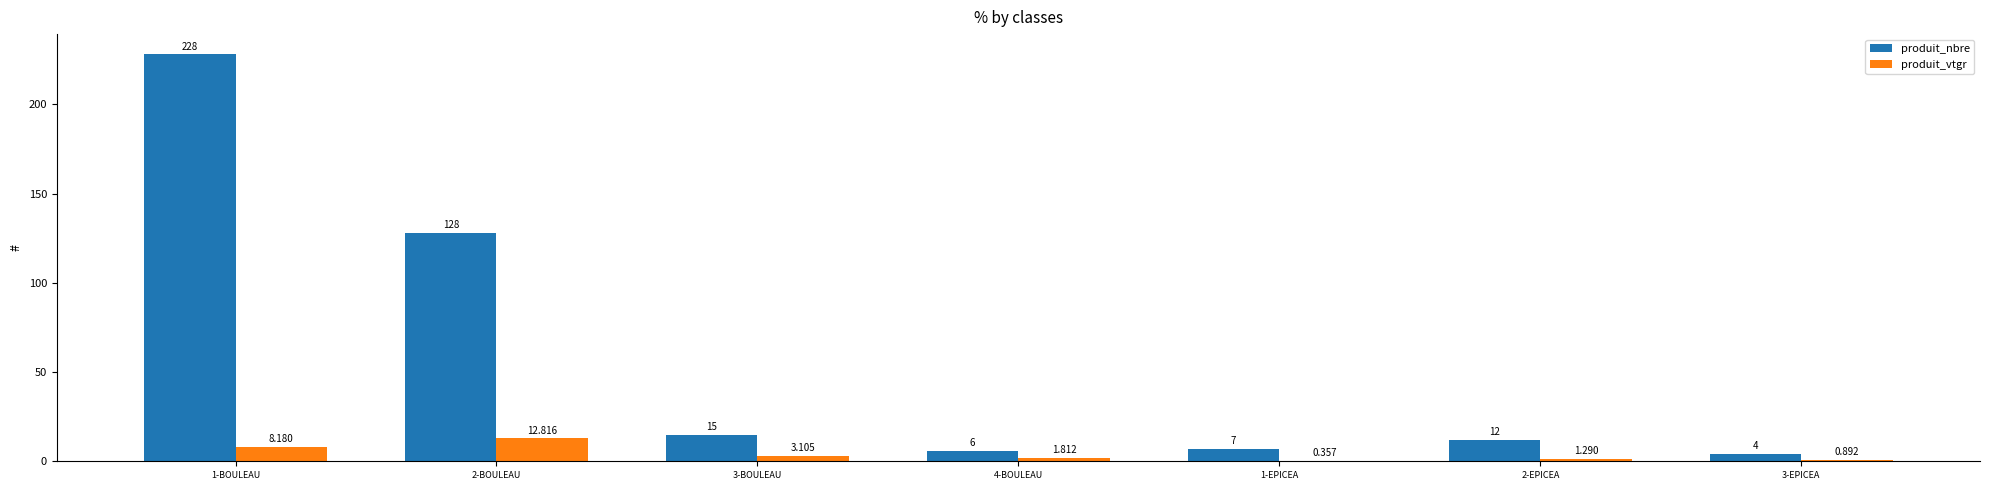

Which series has the largest total across all categories?

produit_nbre